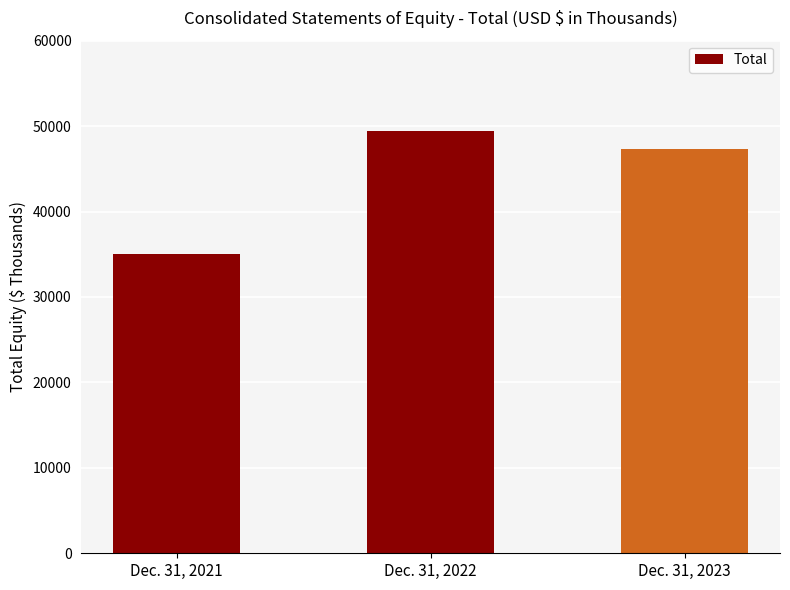

What is the ratio of the value at Dec. 31, 2022 to the value at Dec. 31, 2023?

1.0